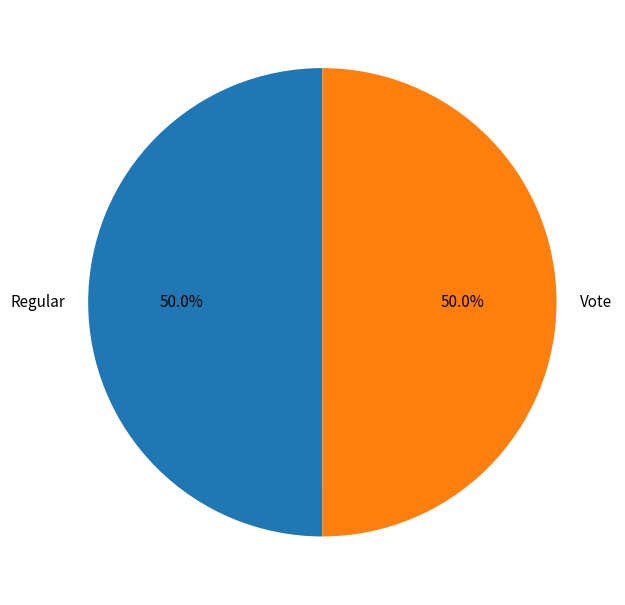

Approximately how many times larger is the value at Vote compared to Regular?

1.0